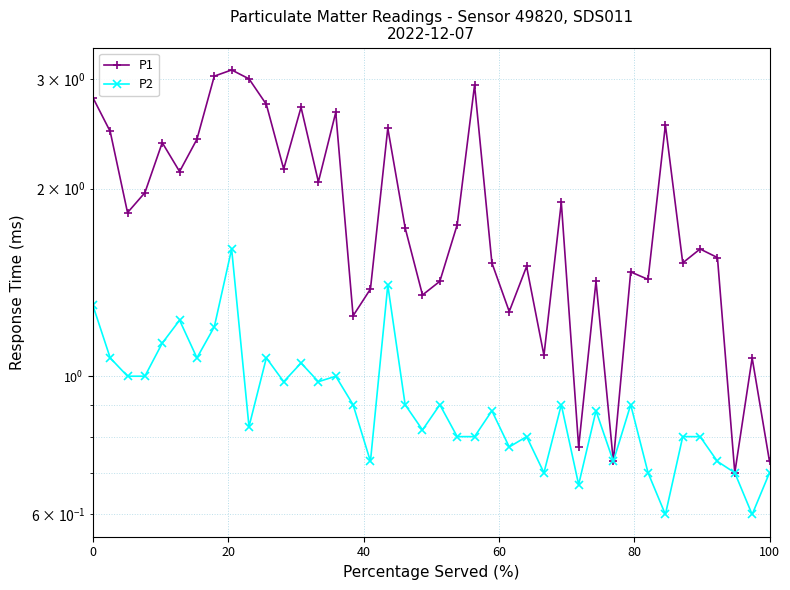

What is the difference between the maximum and second lowest values in the P1 series?

2.4